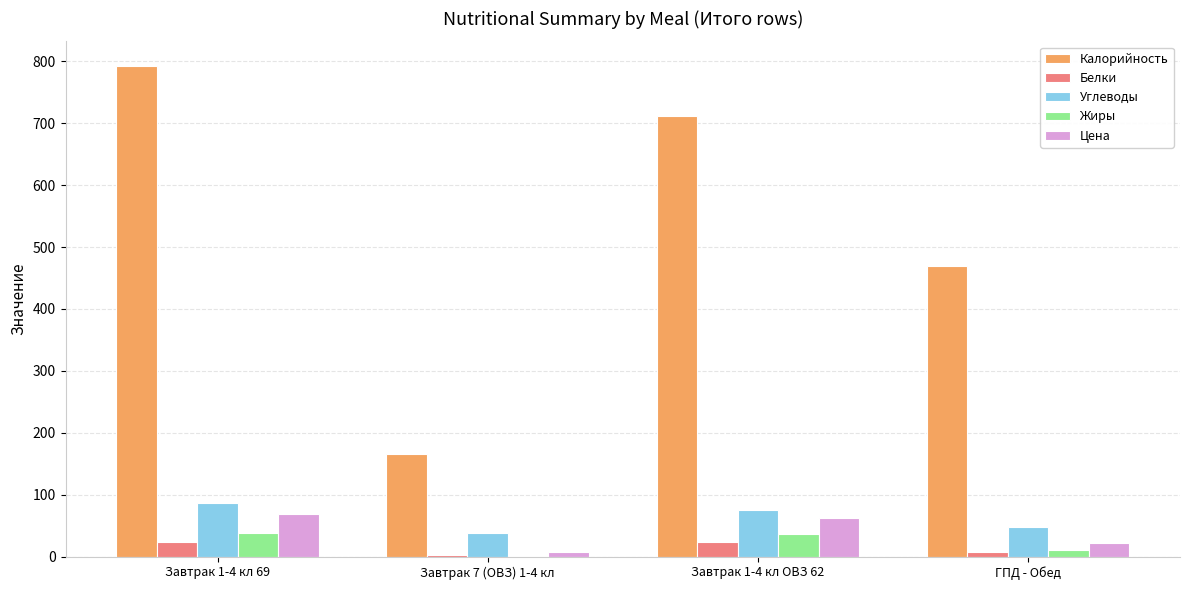

Are the bars horizontal?

No